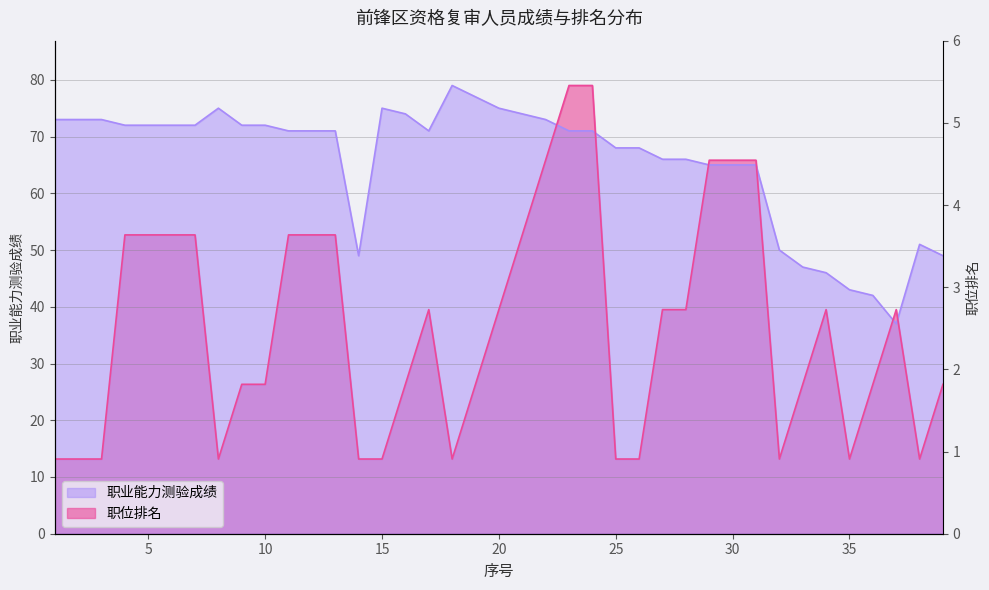

What is the spread (max minus min) of values at 27?

26.5